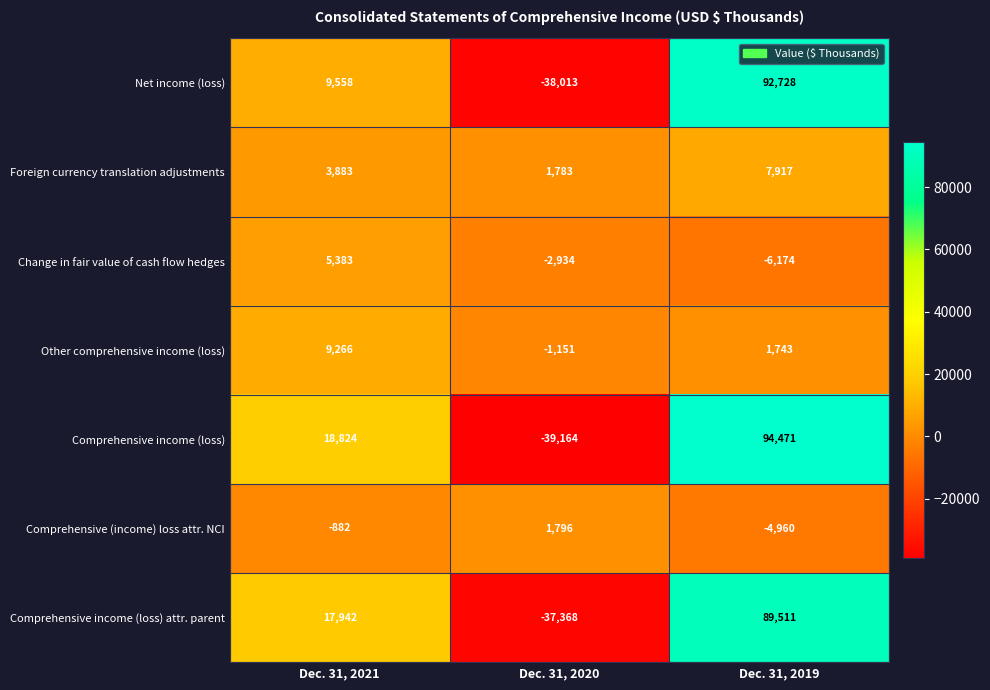

Which label corresponds to the smallest value in the chart?

Dec. 31, 2020